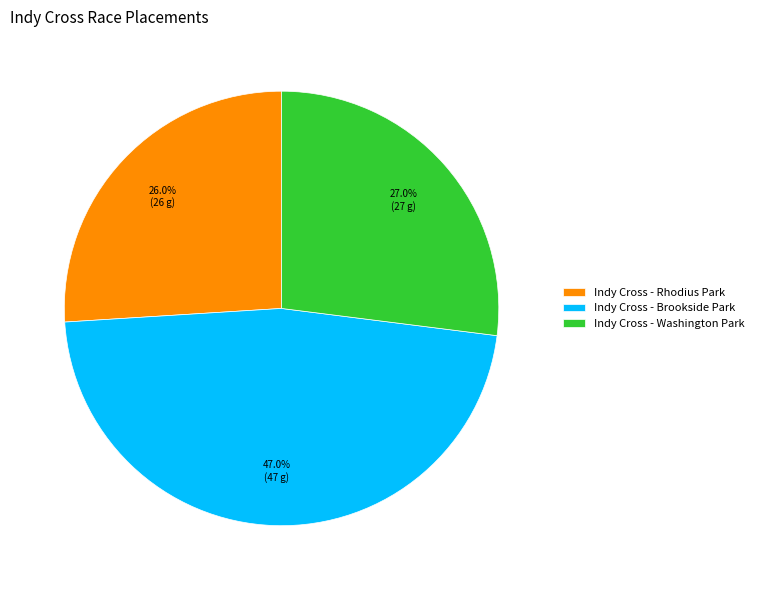

Combined, what portion of the pie is Indy Cross - Rhodius Park and Indy Cross - Washington Park?

53.0%